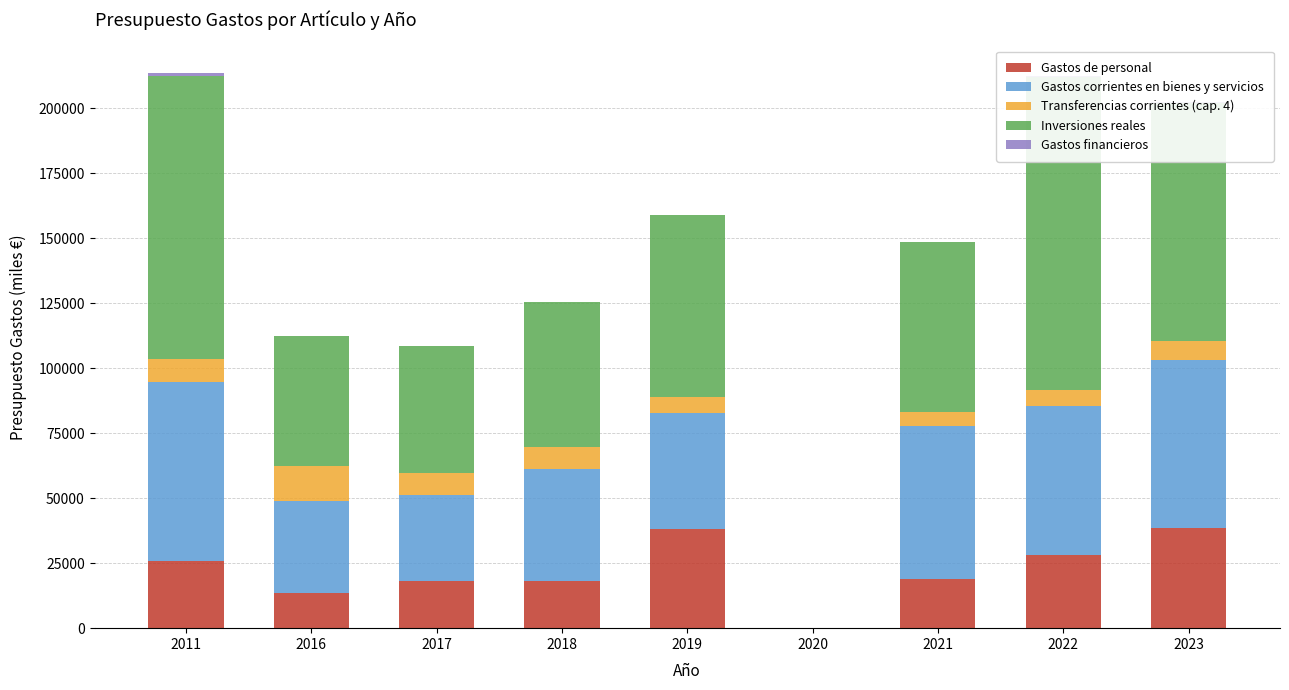

Reading right to left, transcribe all the data shown in this chart.

Gastos de personal: 2023=38563.1	2022=28082.5	2021=18920.0	2020=0.0	2019=38000.0	2018=18100.0	2017=18100.0	2016=13700.0	2011=25800.0
Gastos corrientes en bienes y servicios: 2023=64533.6	2022=57394.4	2021=58719.1	2020=0.0	2019=44600.0	2018=43100.0	2017=33300.0	2016=35300.0	2011=68745.0
Transferencias corrientes (cap. 4): 2023=7300.0	2022=6000.0	2021=5600.0	2020=0.0	2019=6200.0	2018=8300.0	2017=8300.0	2016=13300.0	2011=9000.0
Inversiones reales: 2023=91720.0	2022=120501.5	2021=65153.8	2020=0.0	2019=70186.8	2018=56000.0	2017=49000.0	2016=50000.0	2011=109000.0
Gastos financieros: 2023=356.2	2022=400.0	2021=0.0	2020=0.0	2019=0.0	2018=0.0	2017=0.0	2016=0.0	2011=970.0